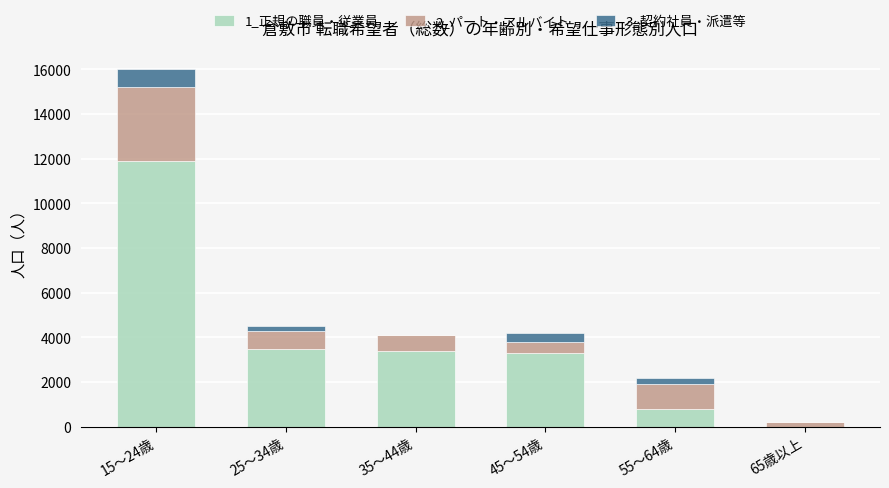

Is it true that 1_正規の職員・従業員 equals 0 at 65歳以上?

True